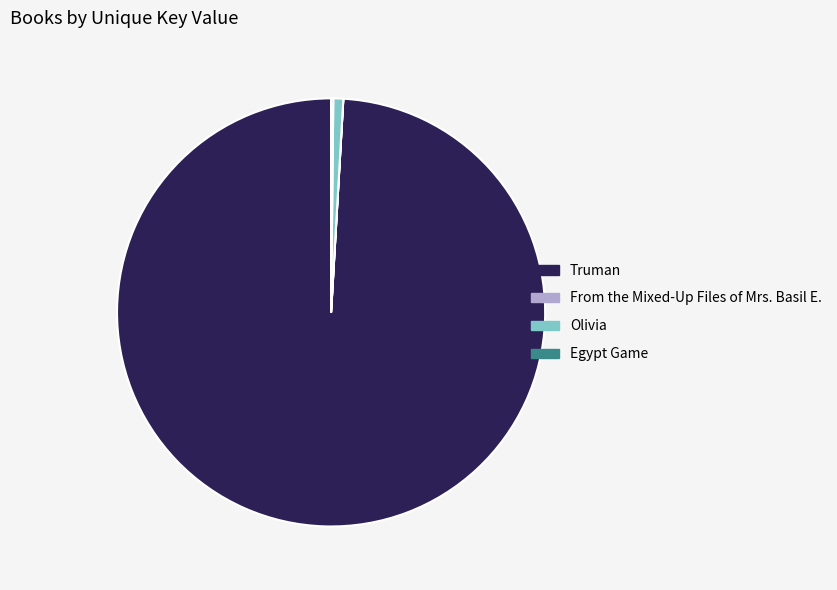

What is the majority slice?

Truman